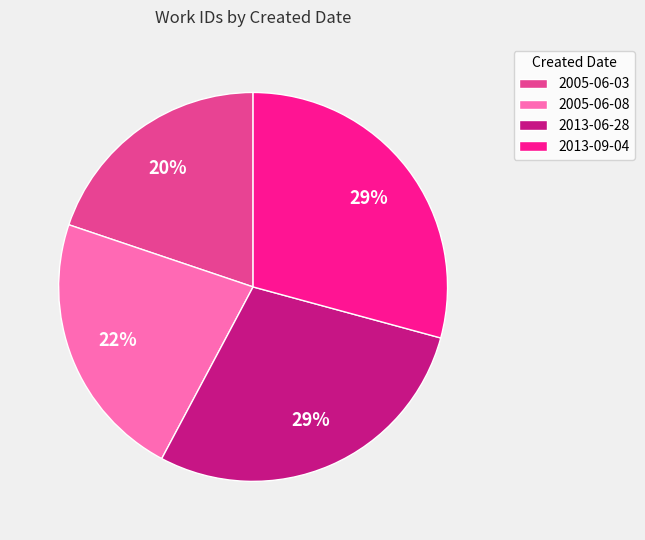

Is there any slice that represents more than half of the pie?

No